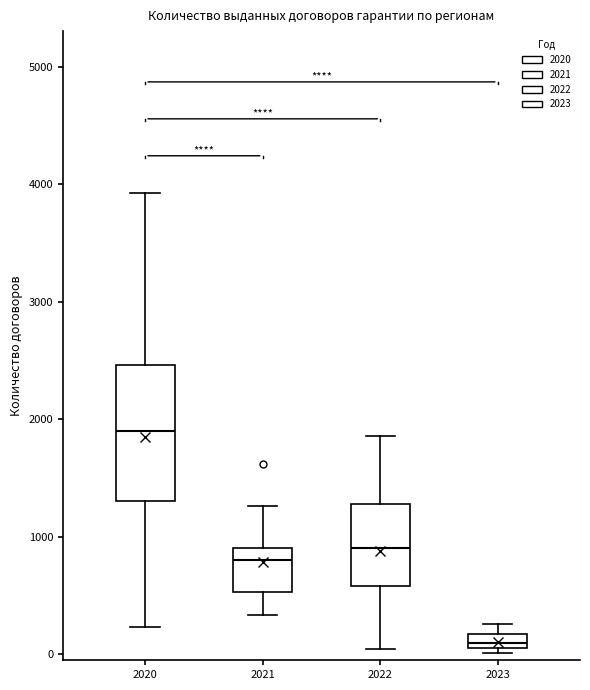

Which box's median line is the lowest?

2023